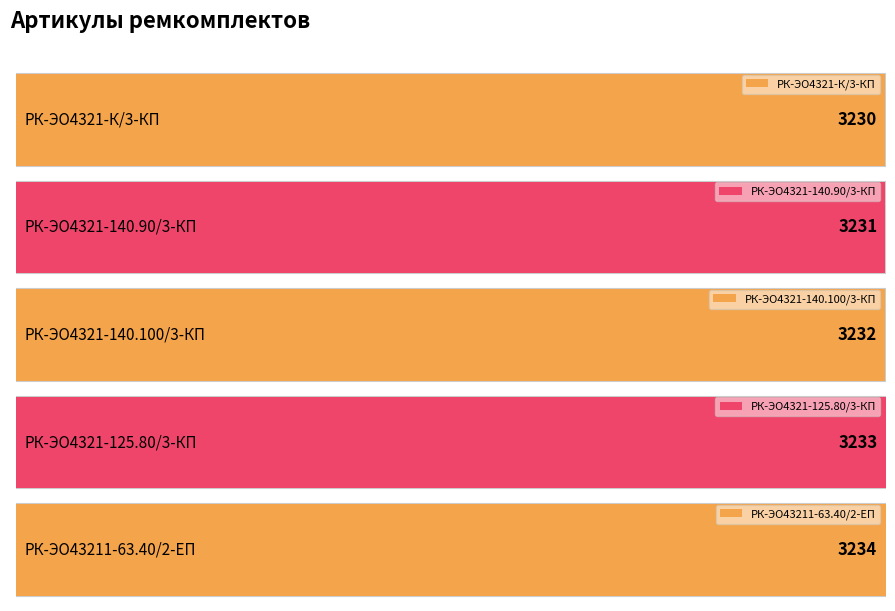

At which label does the data first exceed 3232?

РК-ЭО4321-125.80/3-КП